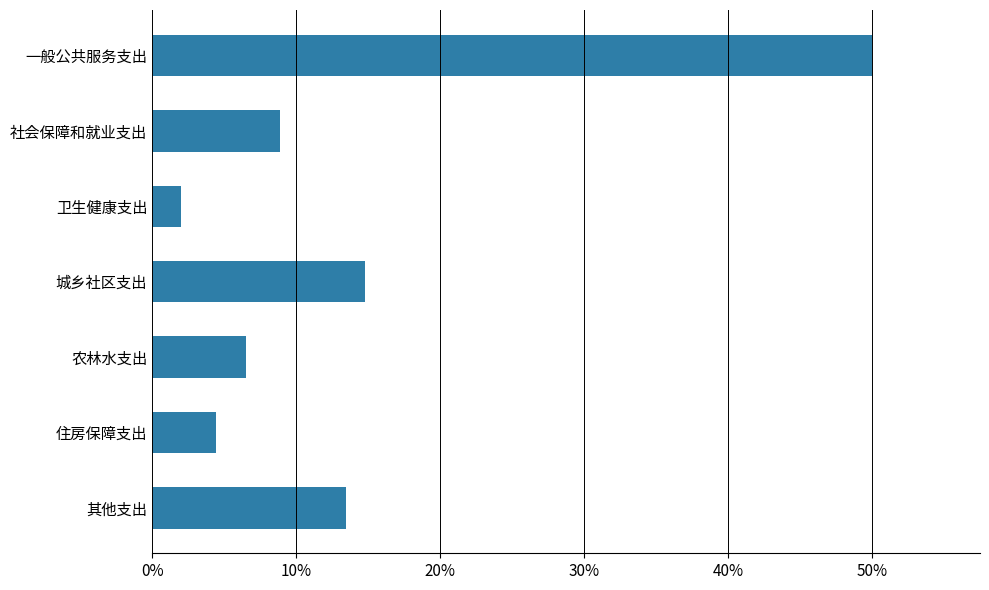

What is the sum of all values?

1.0